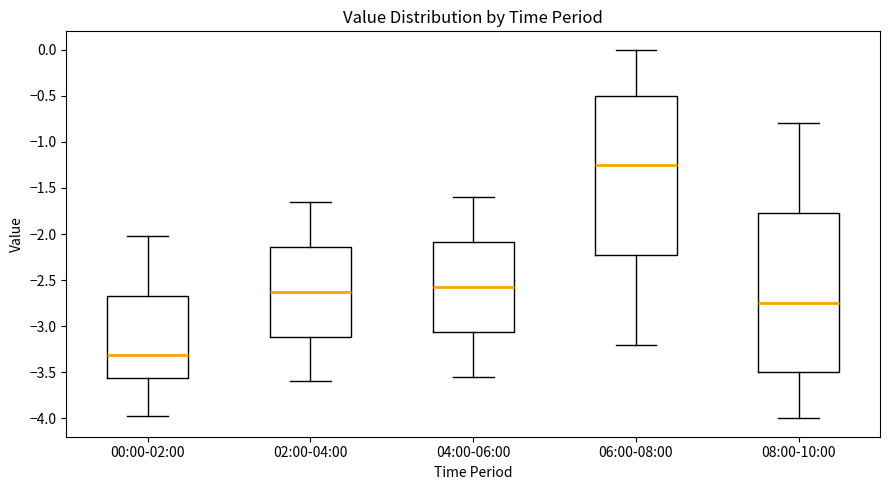

Reading left to right, transcribe this box plot: for each box, give where its median line is, the range the box spans, and where its two whiskers end, as read against the y-axis. The values are not printed on the chart, so give them approximately, as read against the axis.

00:00-02:00: median -3.30, box -3.55 to -2.65, whiskers -3.95 to -2.00
02:00-04:00: median -2.60, box -3.10 to -2.15, whiskers -3.60 to -1.65
04:00-06:00: median -2.55, box -3.05 to -2.10, whiskers -3.55 to -1.60
06:00-08:00: median -1.25, box -2.20 to -0.50, whiskers -3.20 to 0.00
08:00-10:00: median -2.75, box -3.50 to -1.75, whiskers -4.00 to -0.80